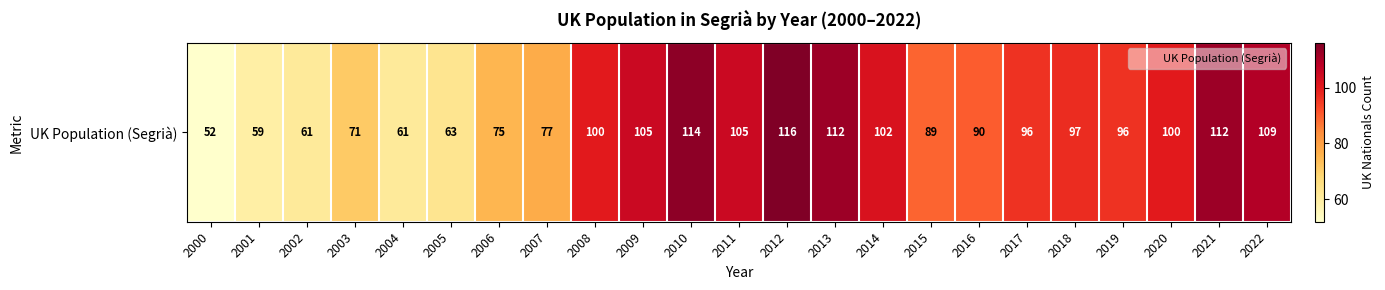

What is the maximum value shown in the chart?

116